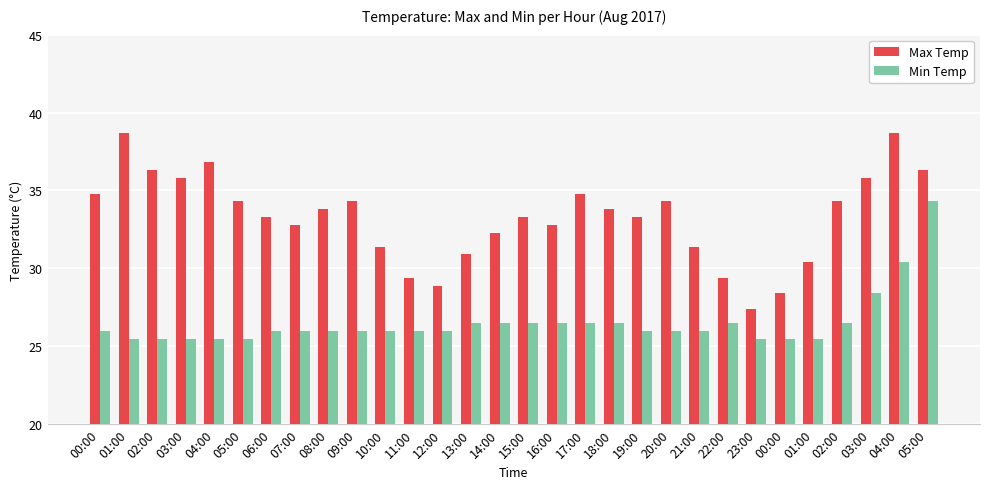

What are all the series names shown in the legend?

Max Temp, Min Temp